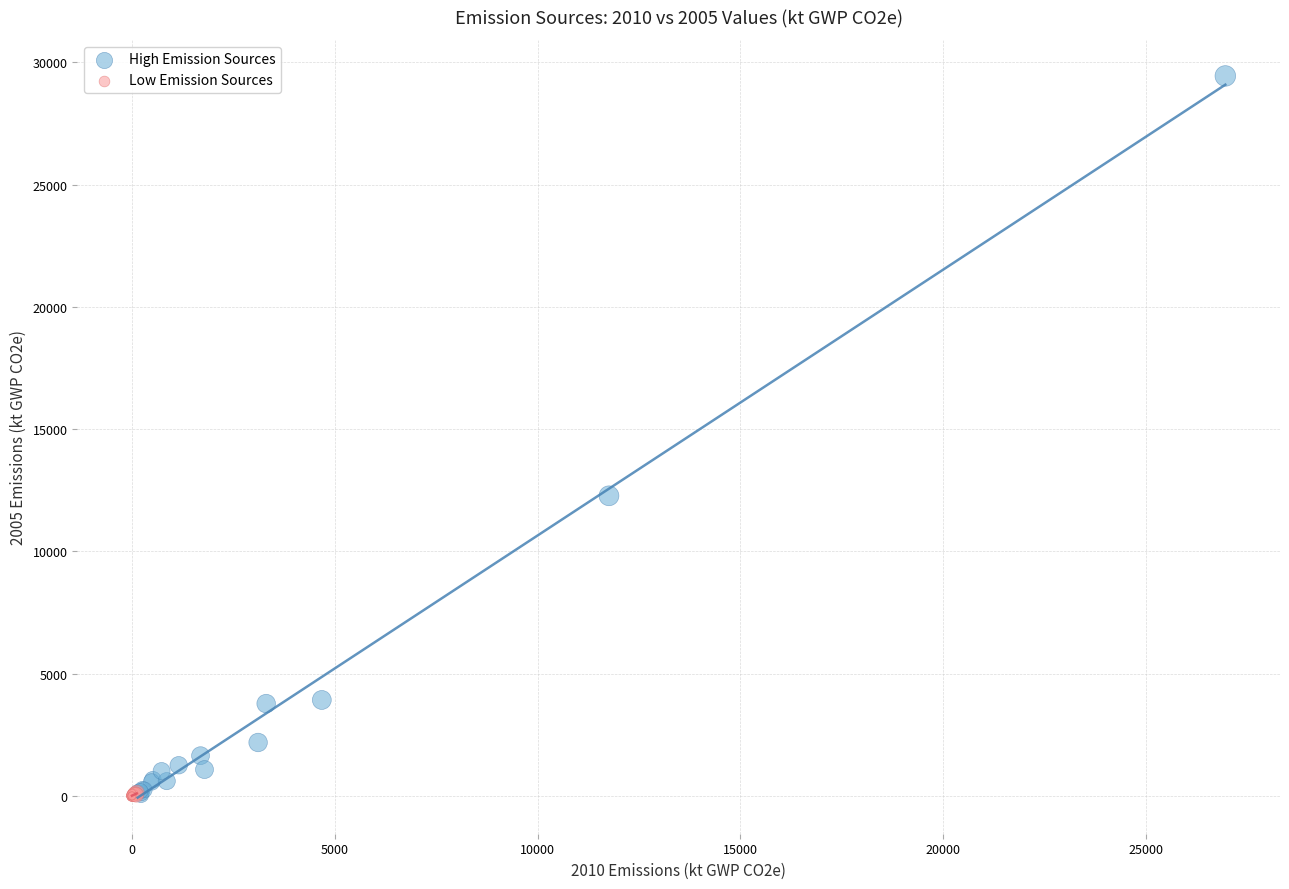

Which series has the widest spread of Y values?

High Emission Sources